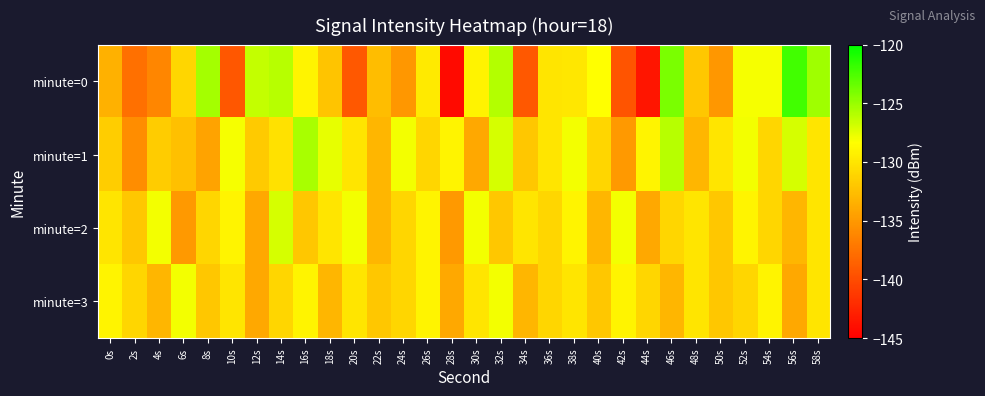

What is the minimum value shown in the chart?

-144.3